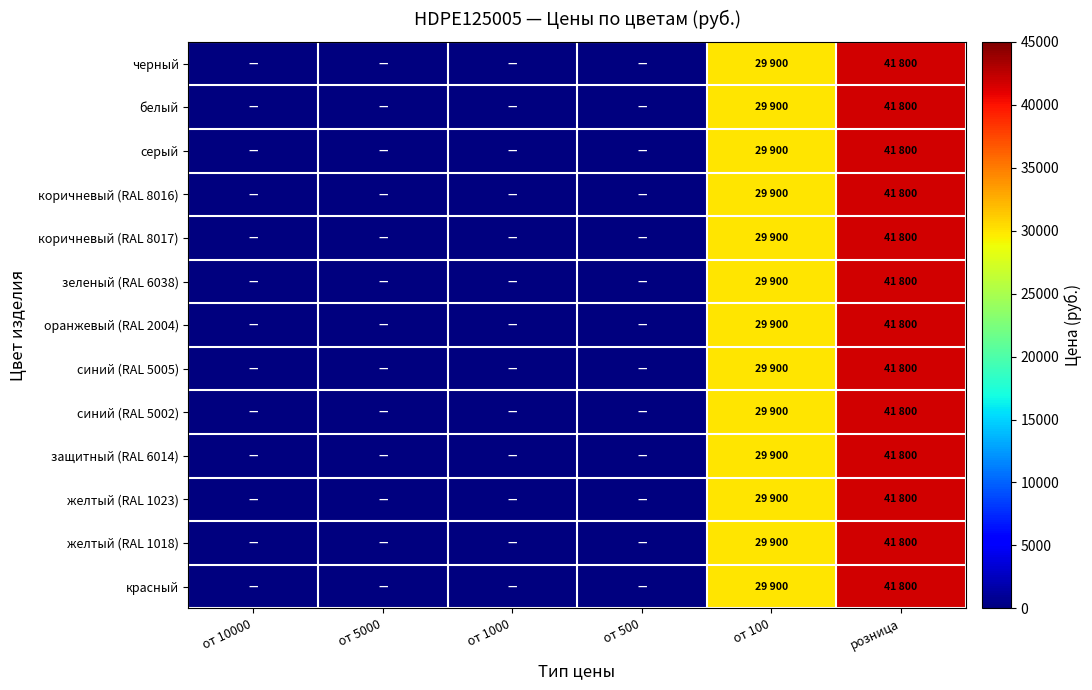

Rank the series by their maximum value, from lowest to highest.

черный, белый, серый, коричневый (RAL 8016), коричневый (RAL 8017), зеленый (RAL 6038), оранжевый (RAL 2004), синий (RAL 5005), синий (RAL 5002), защитный (RAL 6014), желтый (RAL 1023), желтый (RAL 1018), красный